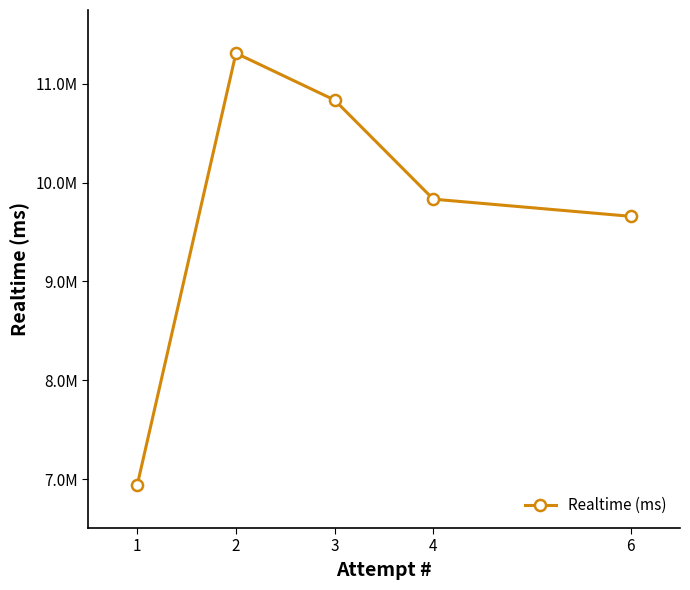

Does the chart have visible grid lines?

No